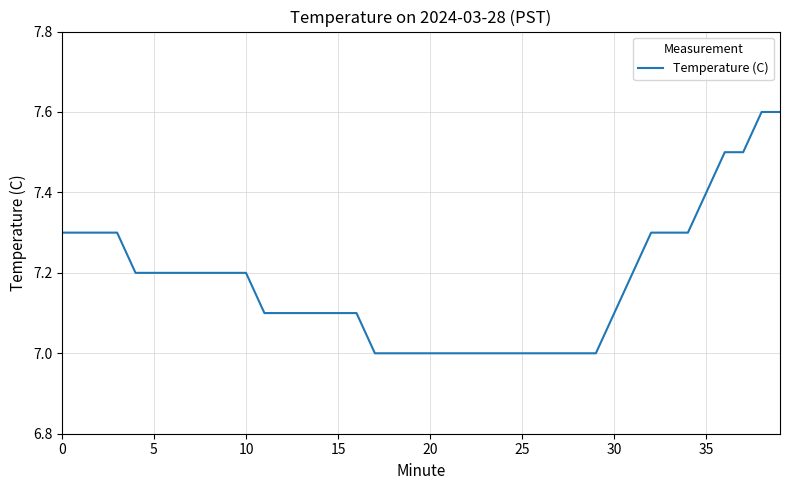

What is the maximum value shown in the chart?

7.6